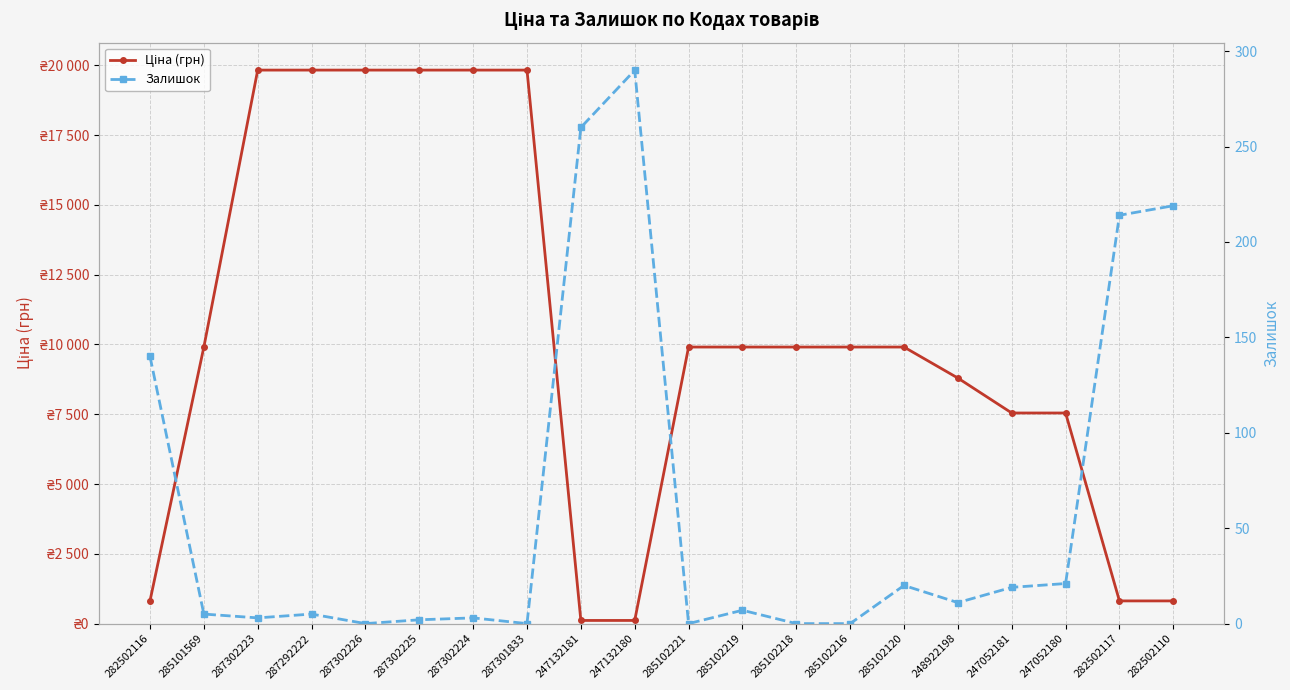

What position from the left is 282502110?

20